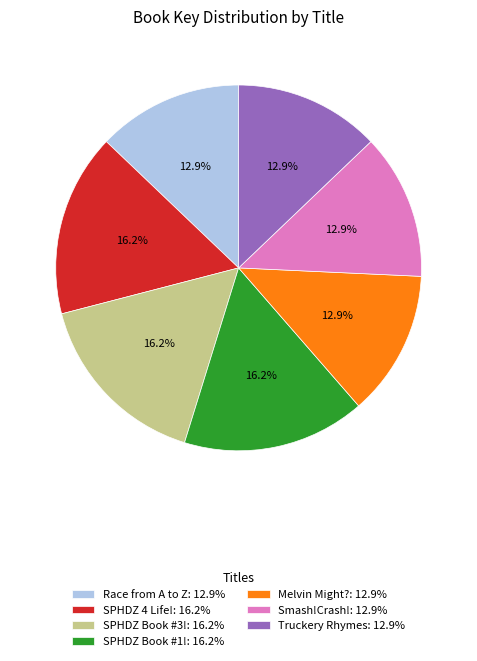

How many segments does this pie chart have?

7